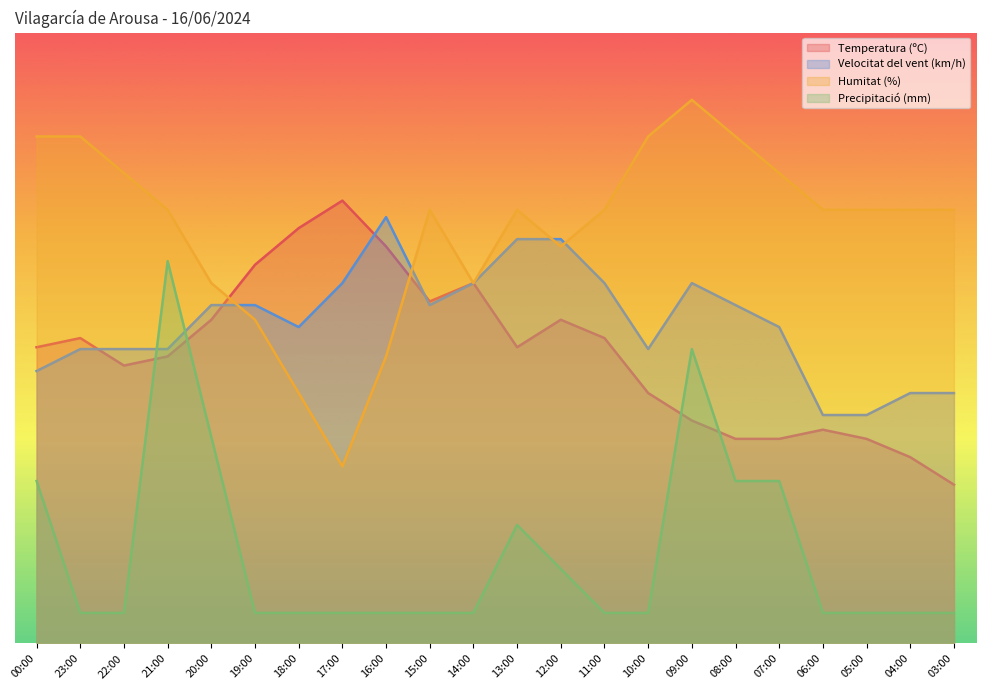

Which has a higher value, 00:00 or 14:00?

14:00